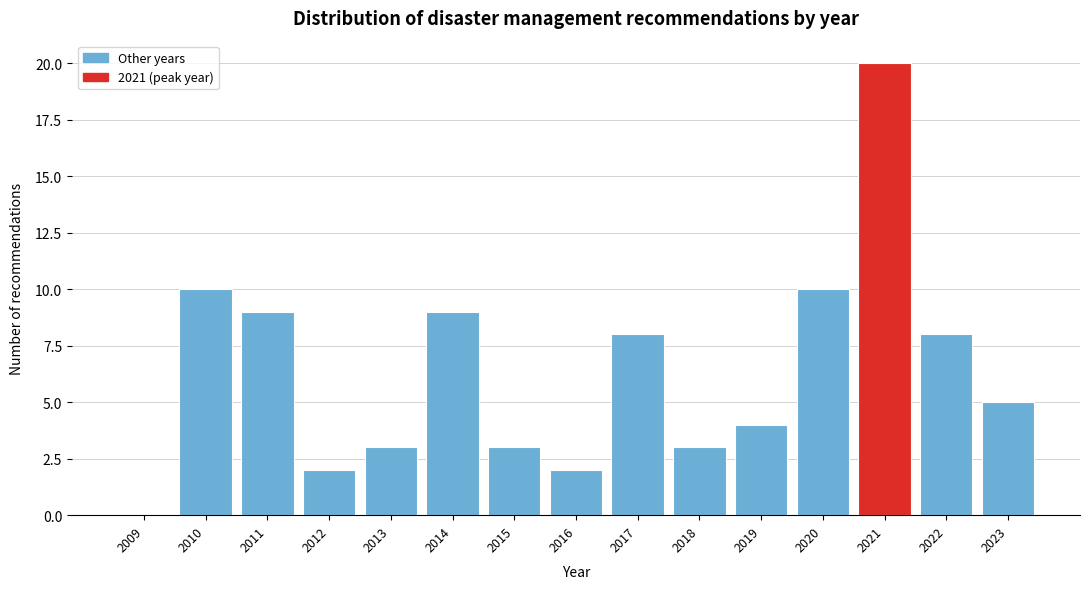

Reading left to right, list all the values displayed in this chart.

2009=0	2010=10	2011=9	2012=2	2013=3	2014=9	2015=3	2016=2	2017=8	2018=3	2019=4	2020=10	2021=20	2022=8	2023=5